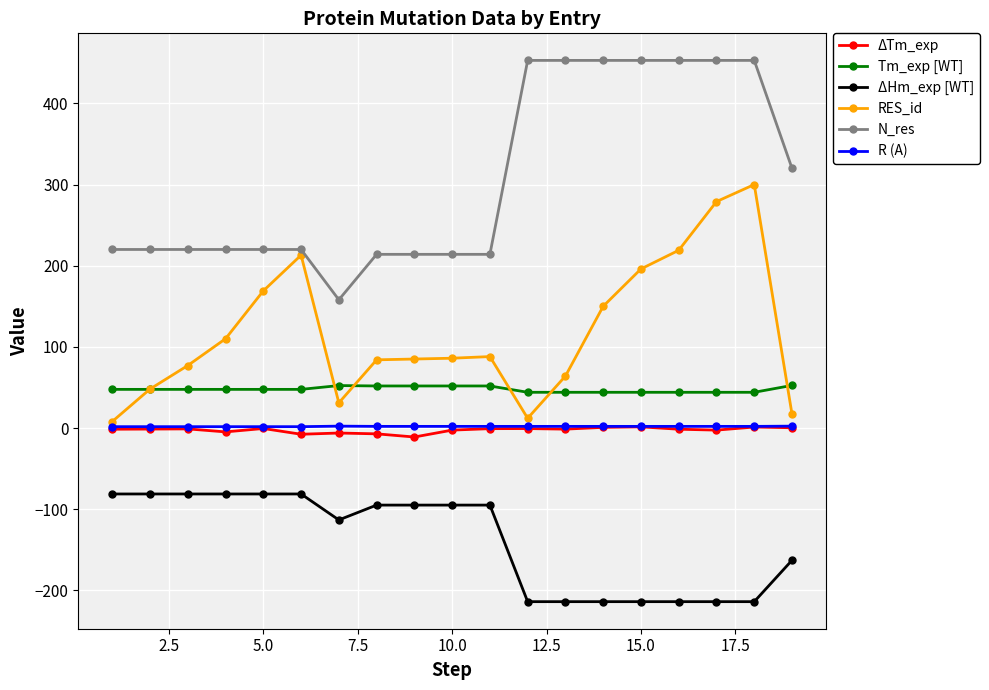

True or false: N_res and R (A) cross at least once.

False